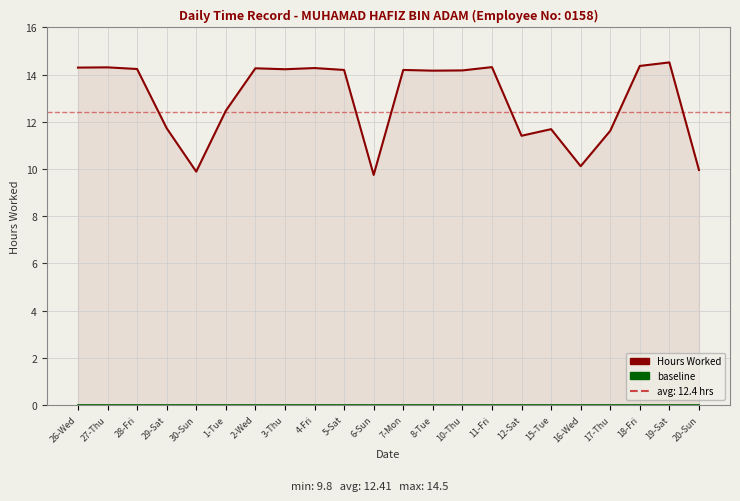

What is the label of the 16th point from the left?

12-Sat